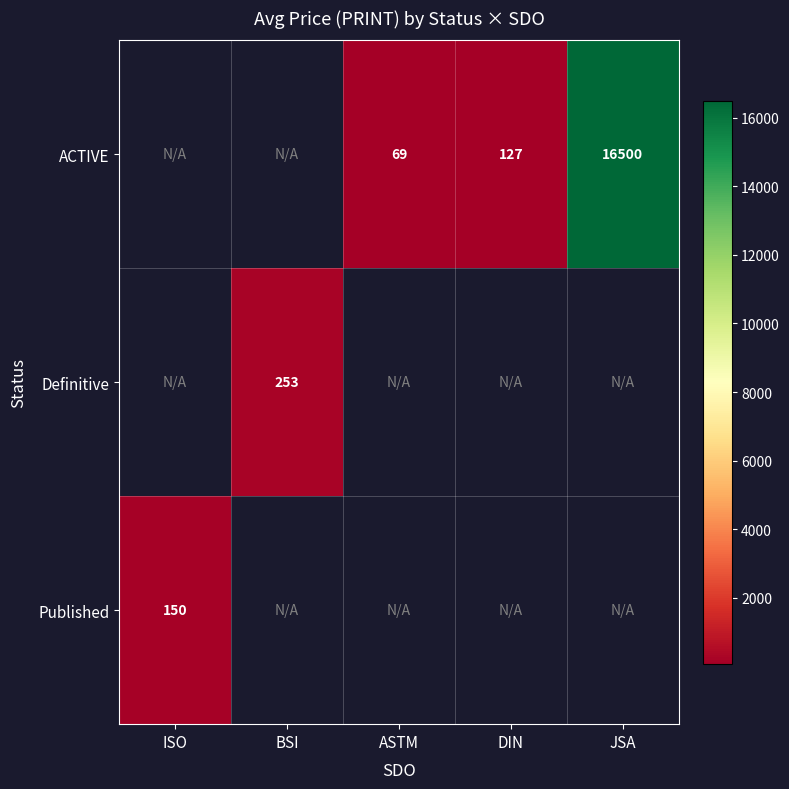

Is the value of ACTIVE at ASTM greater than the value of Published at ISO?

No